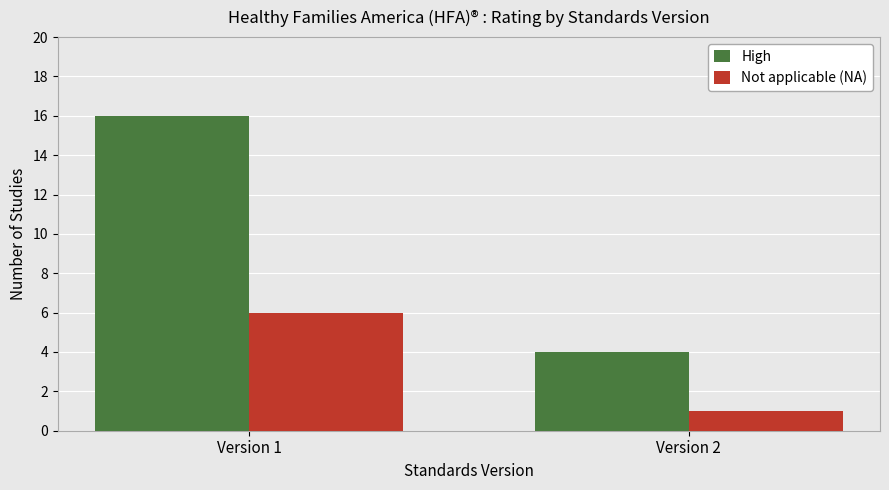

Rank the series by their maximum value, from highest to lowest.

High, Not applicable (NA)